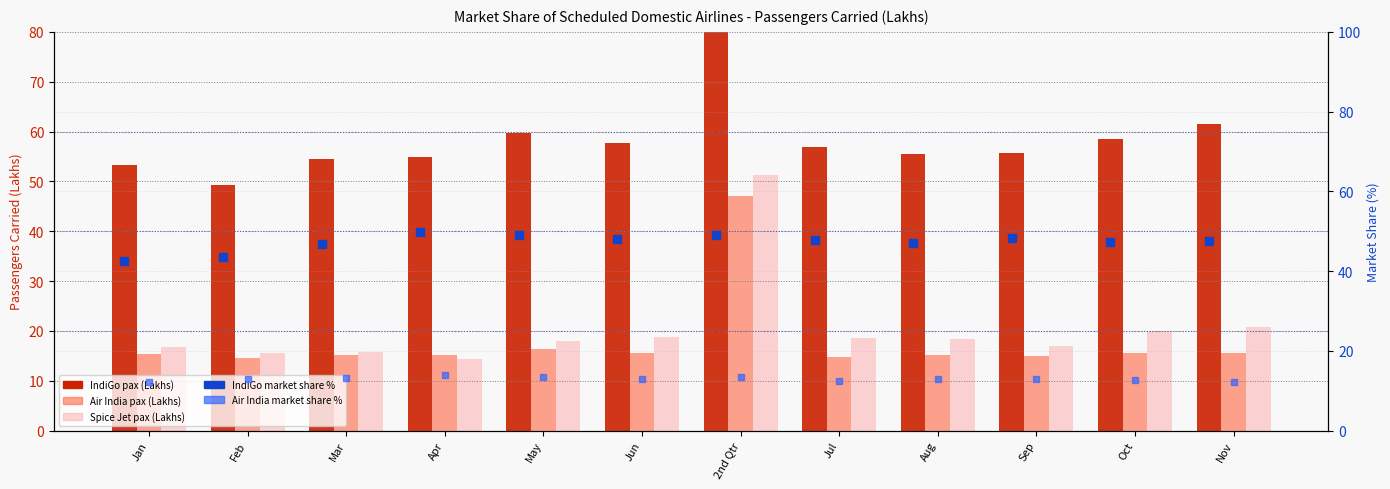

Which series contains the lowest Y value?

Air India Market Share %